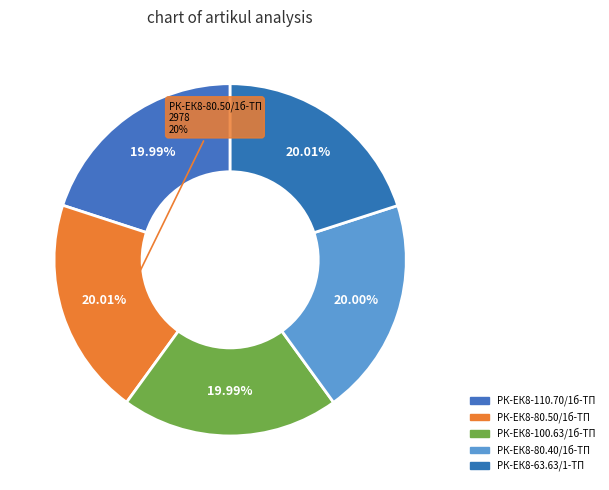

How many slices are in this pie chart?

5